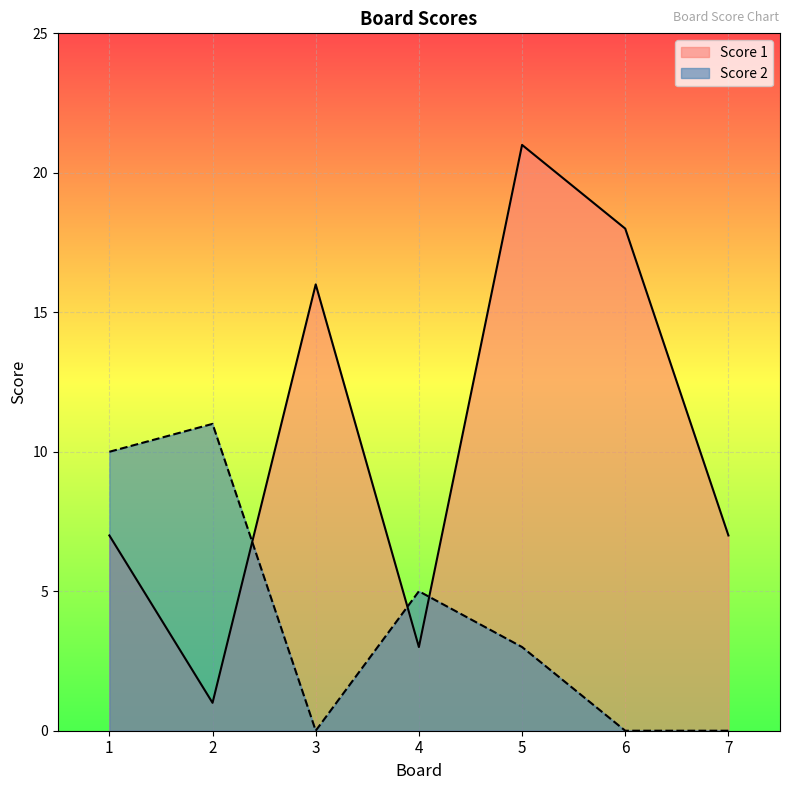

How many intersections are there between Score 1 and Score 2?

3